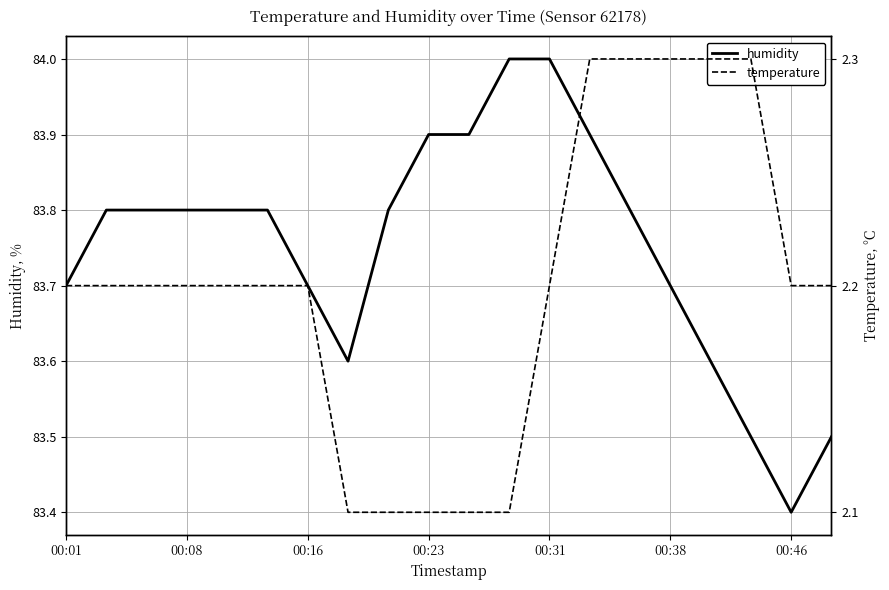

What is the maximum value shown in the chart?

84.0